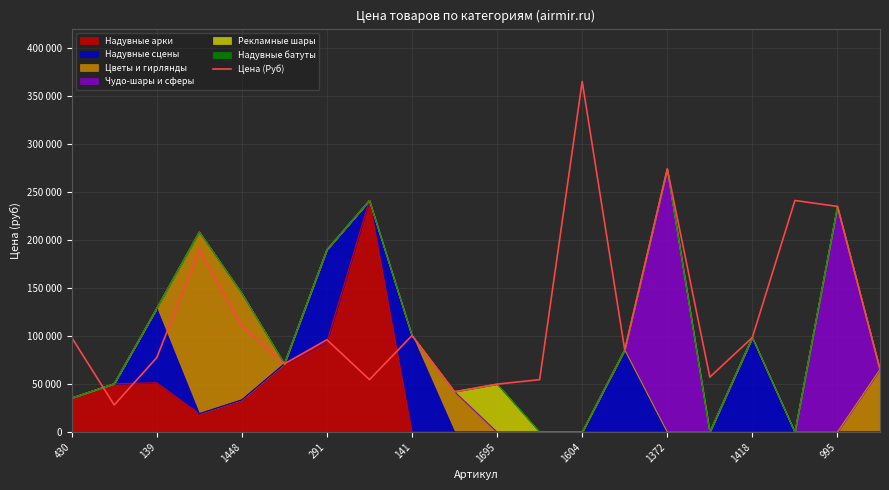

What is the average value?

119720